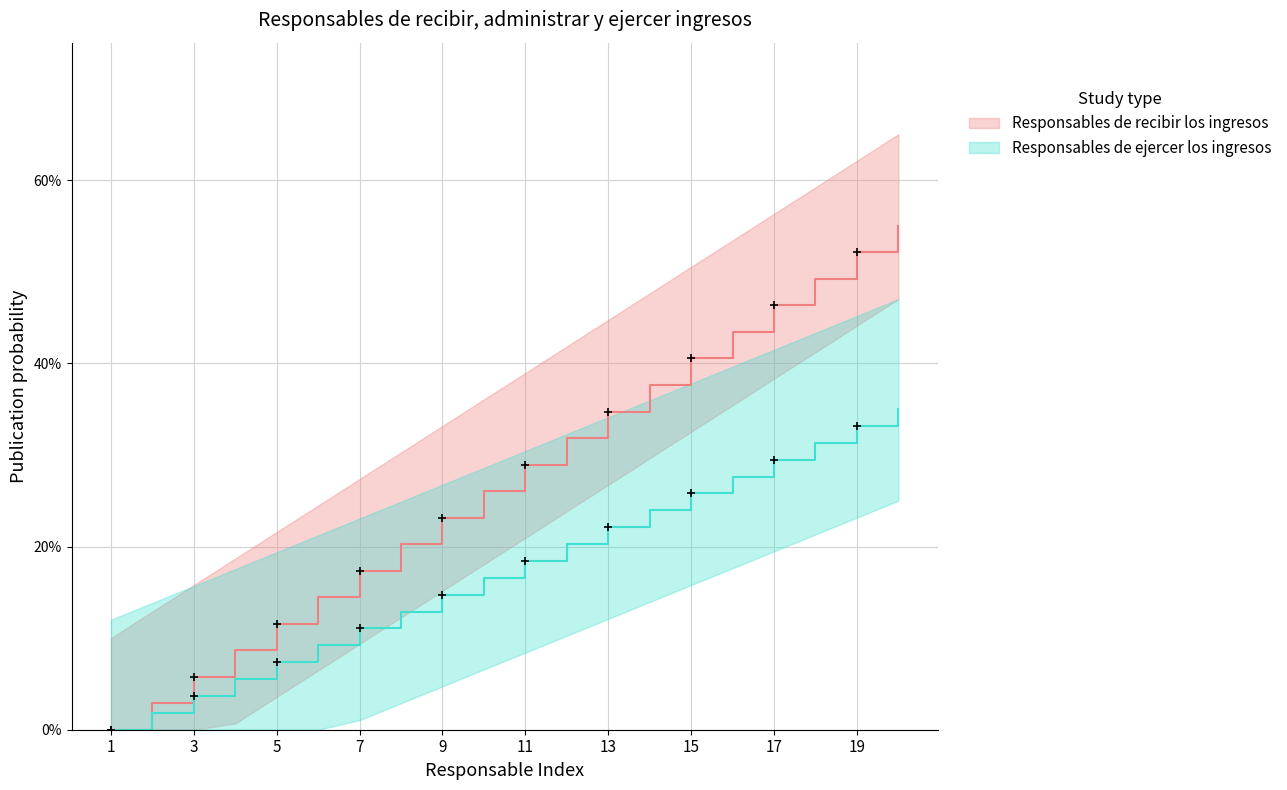

What is the sum of all Responsables de recibir los ingresos values?

5.5